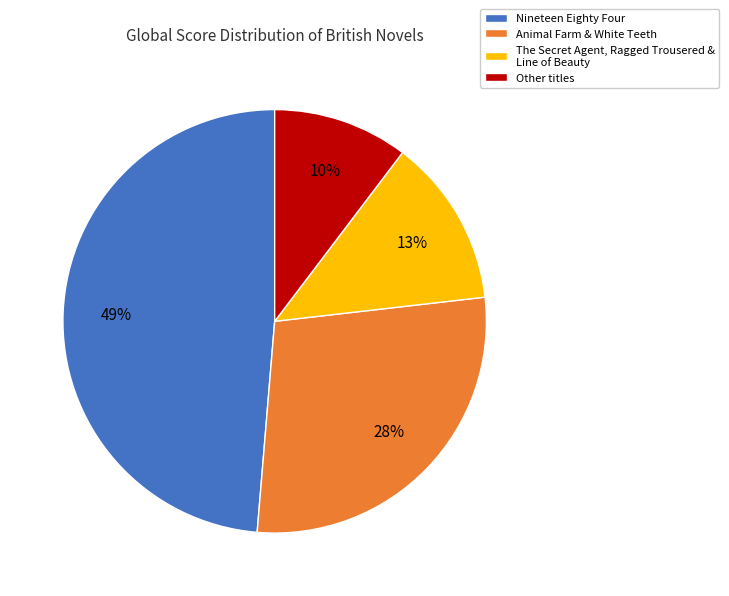

Is Animal Farm & White Teeth the majority of the pie?

No